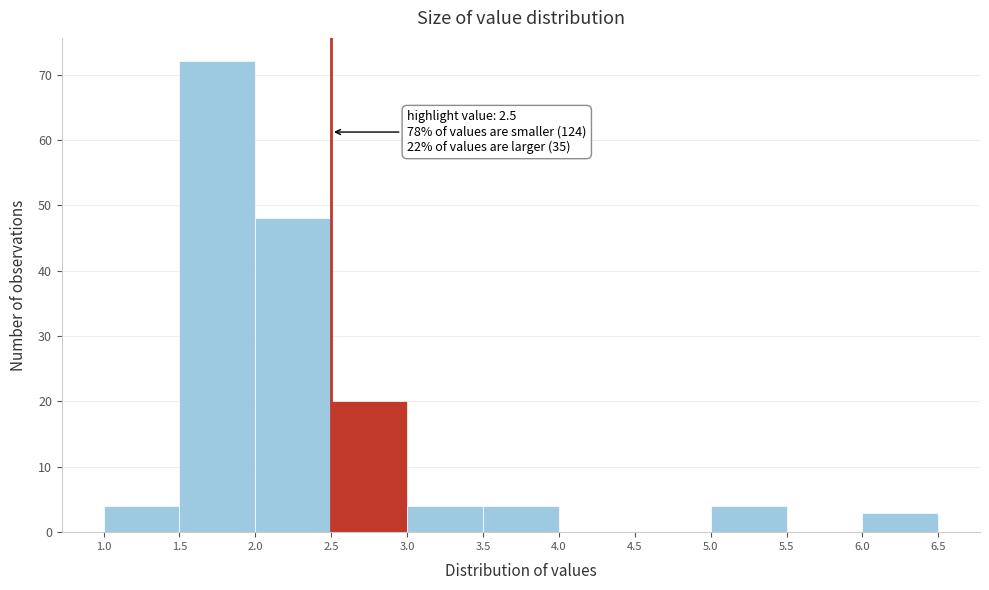

Which range on the x-axis has the tallest bar?

1.5 to 2.0